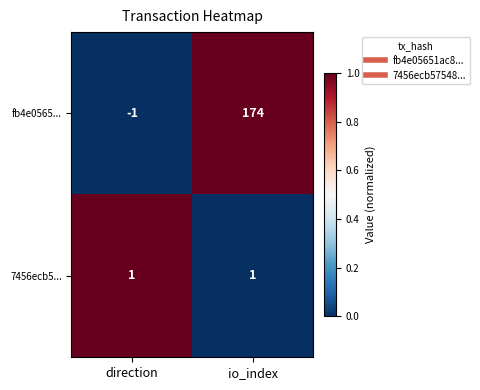

Which series has the largest range (max minus min)?

fb4e0565...